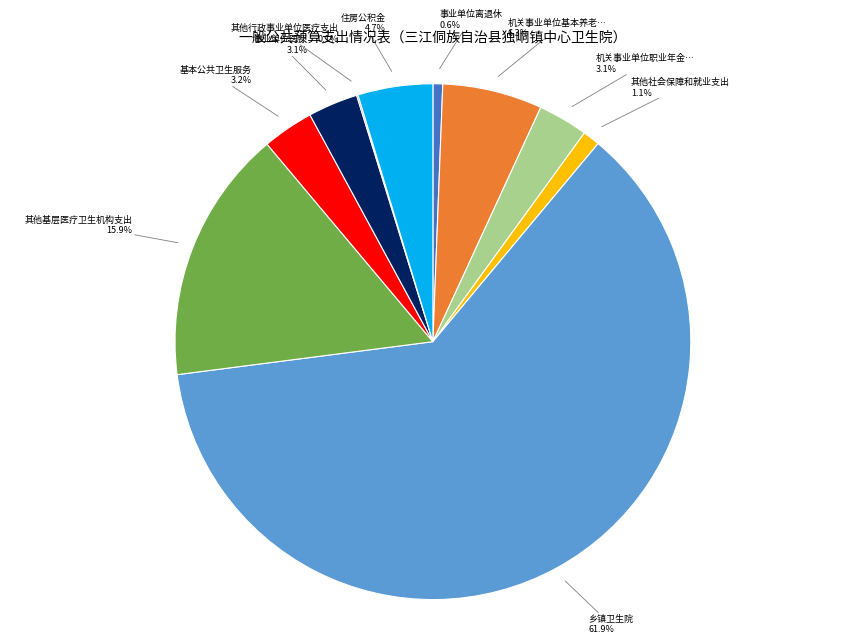

Is there any slice that represents more than half of the pie?

Yes